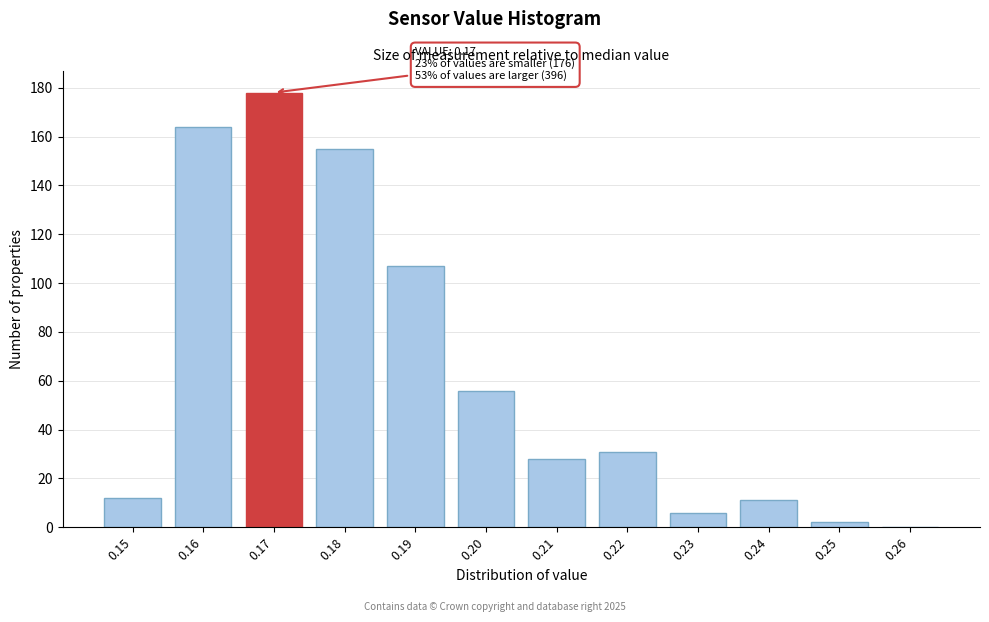

Reading left to right, transcribe all the data shown in this chart.

0.15=12	0.16=164	0.17=178	0.18=155	0.19=107	0.20=56	0.21=28	0.22=31	0.23=6	0.24=11	0.25=2	0.26=0